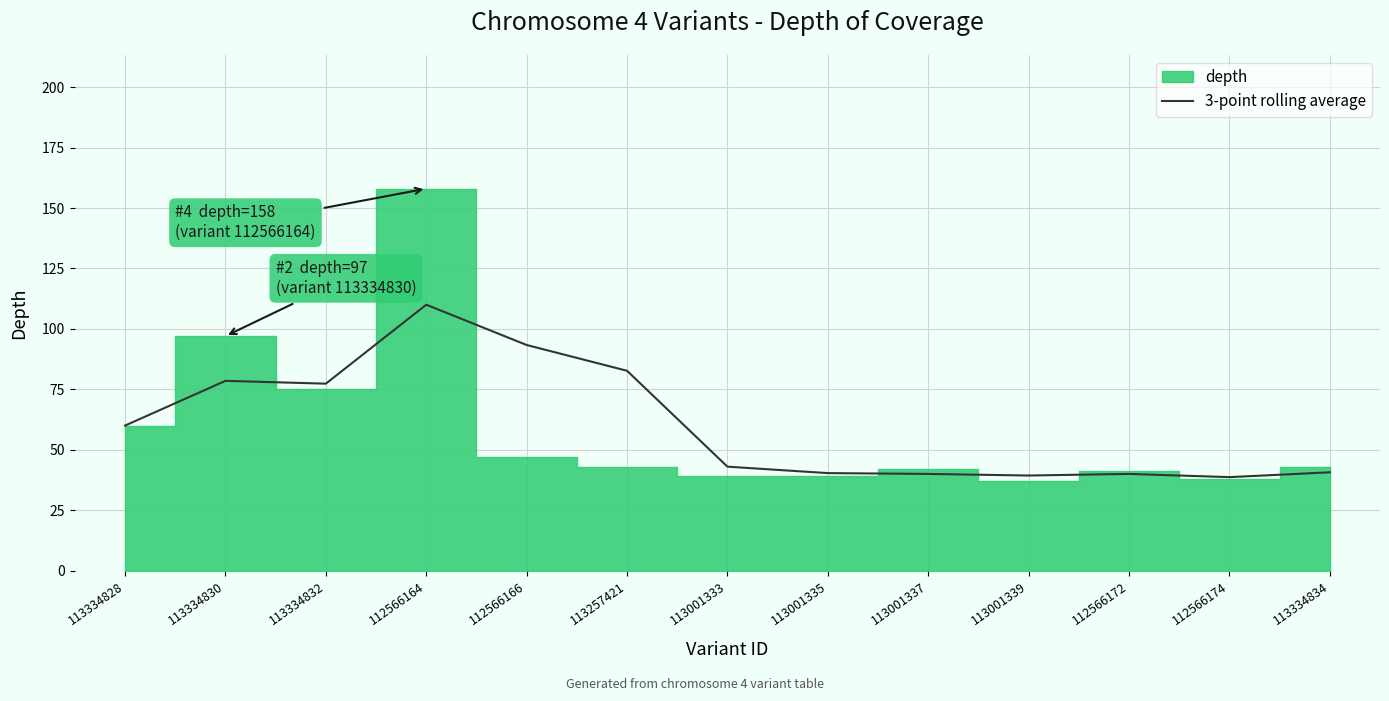

The 3-point rolling average series shows 77.3 at 113334832. True or false?

True